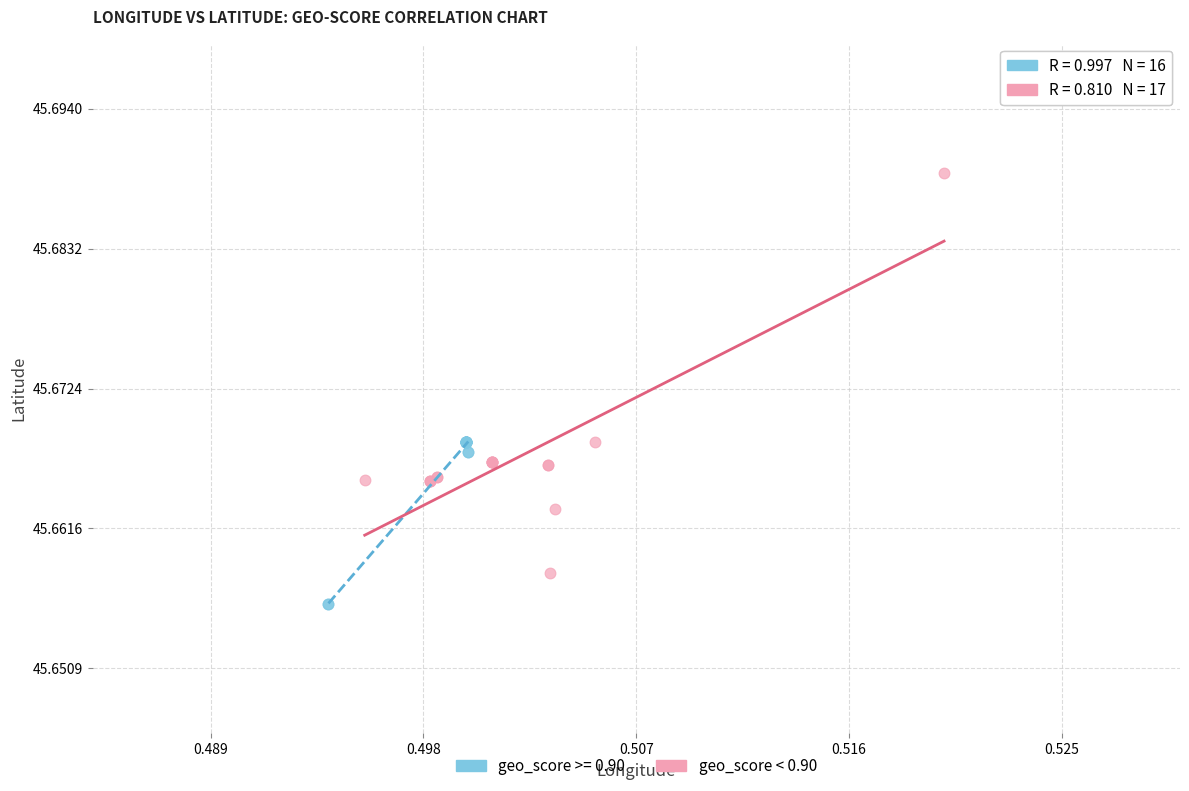

Which series reaches the minimum Y coordinate?

geo_score >= 0.90